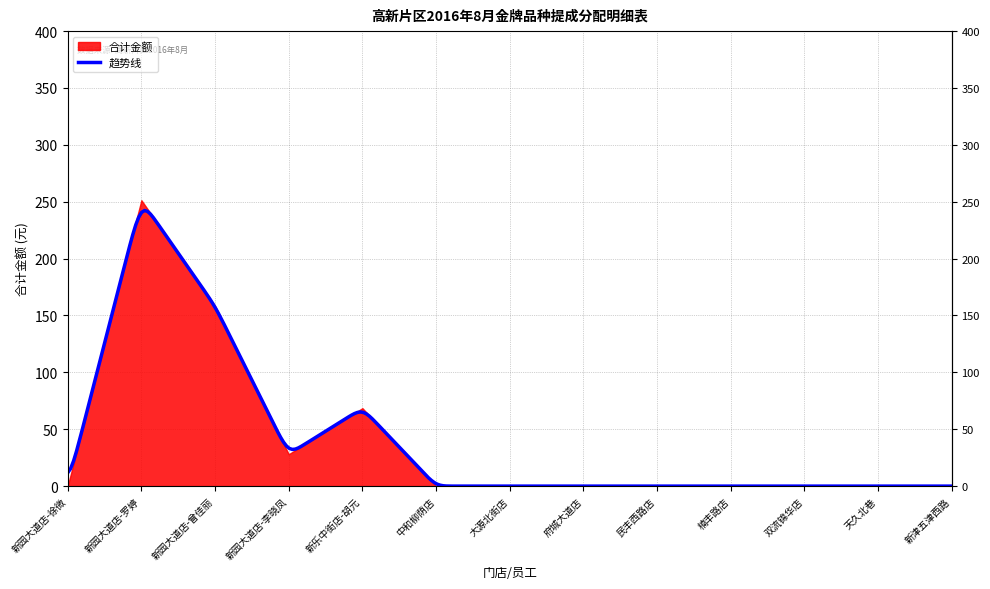

Reading left to right, list all the values displayed in this chart.

新园大道店-徐微=0.0	新园大道店-罗婷=251.3	新园大道店-曾佳丽=158.3	新园大道店-李晓凤=28.0	新乐中街店-胡元=68.5	中和柳荫店=0.0	大源北街店=0.0	府城大道店=0.0	民丰西路店=0.0	楠丰路店=0.0	双流锦华店=0.0	天久北巷=0.0	新津五津西路=0.0